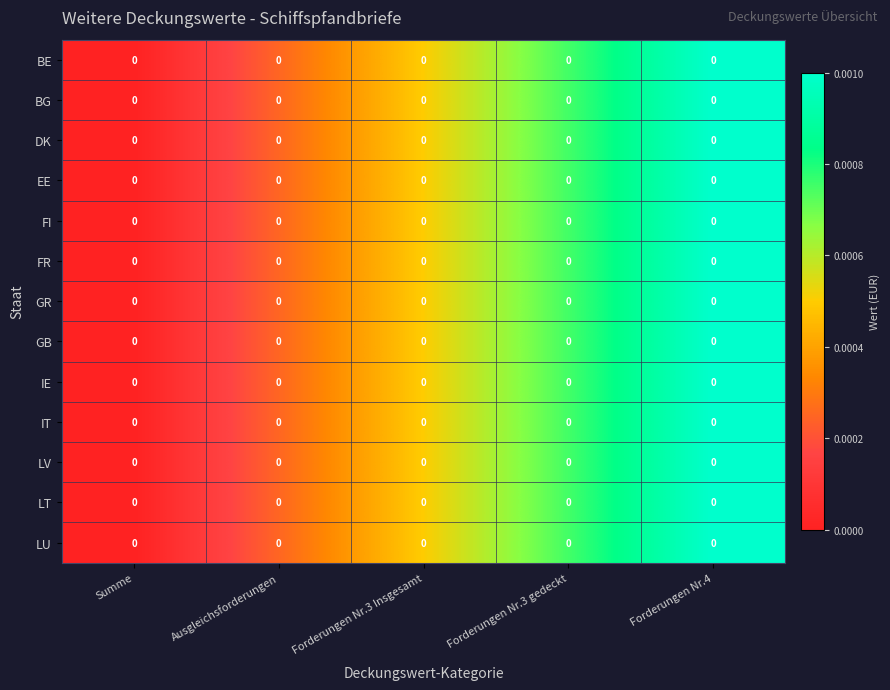

Reading left to right, what are all the values shown in this chart?

BE: Summe=0.0	Ausgleichsforderungen=0.0	Forderungen Nr.3 Insgesamt=0.0	Forderungen Nr.3 gedeckt=0.0	Forderungen Nr.4=0.0
BG: Summe=0.0	Ausgleichsforderungen=0.0	Forderungen Nr.3 Insgesamt=0.0	Forderungen Nr.3 gedeckt=0.0	Forderungen Nr.4=0.0
DK: Summe=0.0	Ausgleichsforderungen=0.0	Forderungen Nr.3 Insgesamt=0.0	Forderungen Nr.3 gedeckt=0.0	Forderungen Nr.4=0.0
EE: Summe=0.0	Ausgleichsforderungen=0.0	Forderungen Nr.3 Insgesamt=0.0	Forderungen Nr.3 gedeckt=0.0	Forderungen Nr.4=0.0
FI: Summe=0.0	Ausgleichsforderungen=0.0	Forderungen Nr.3 Insgesamt=0.0	Forderungen Nr.3 gedeckt=0.0	Forderungen Nr.4=0.0
FR: Summe=0.0	Ausgleichsforderungen=0.0	Forderungen Nr.3 Insgesamt=0.0	Forderungen Nr.3 gedeckt=0.0	Forderungen Nr.4=0.0
GR: Summe=0.0	Ausgleichsforderungen=0.0	Forderungen Nr.3 Insgesamt=0.0	Forderungen Nr.3 gedeckt=0.0	Forderungen Nr.4=0.0
GB: Summe=0.0	Ausgleichsforderungen=0.0	Forderungen Nr.3 Insgesamt=0.0	Forderungen Nr.3 gedeckt=0.0	Forderungen Nr.4=0.0
IE: Summe=0.0	Ausgleichsforderungen=0.0	Forderungen Nr.3 Insgesamt=0.0	Forderungen Nr.3 gedeckt=0.0	Forderungen Nr.4=0.0
IT: Summe=0.0	Ausgleichsforderungen=0.0	Forderungen Nr.3 Insgesamt=0.0	Forderungen Nr.3 gedeckt=0.0	Forderungen Nr.4=0.0
LV: Summe=0.0	Ausgleichsforderungen=0.0	Forderungen Nr.3 Insgesamt=0.0	Forderungen Nr.3 gedeckt=0.0	Forderungen Nr.4=0.0
LT: Summe=0.0	Ausgleichsforderungen=0.0	Forderungen Nr.3 Insgesamt=0.0	Forderungen Nr.3 gedeckt=0.0	Forderungen Nr.4=0.0
LU: Summe=0.0	Ausgleichsforderungen=0.0	Forderungen Nr.3 Insgesamt=0.0	Forderungen Nr.3 gedeckt=0.0	Forderungen Nr.4=0.0